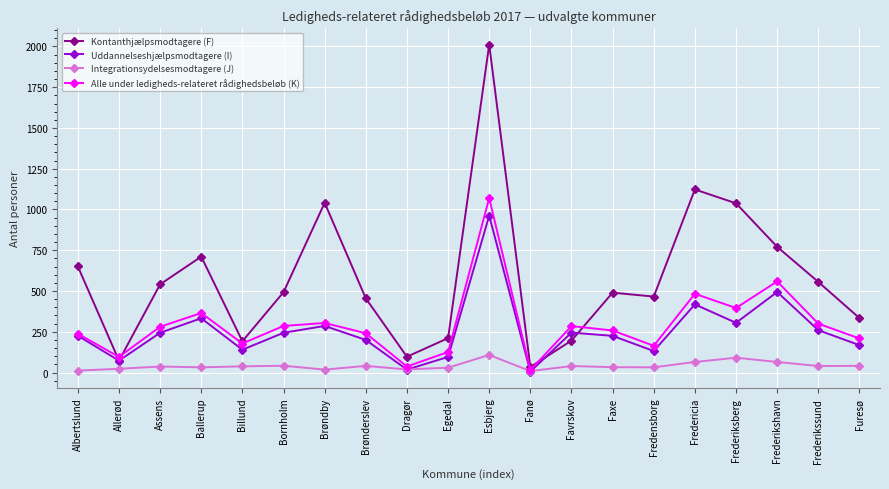

In Uddannelseshjælpsmodtagere (I), how many points are higher than both neighbors (excluding endpoints)?

6